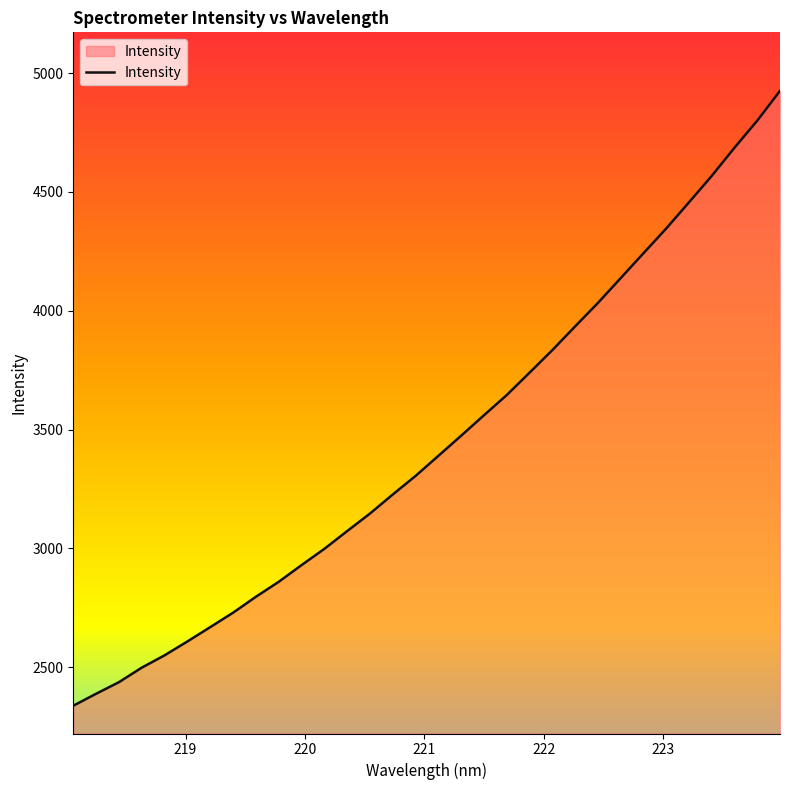

What is the minimum value shown in the chart?

2338.0